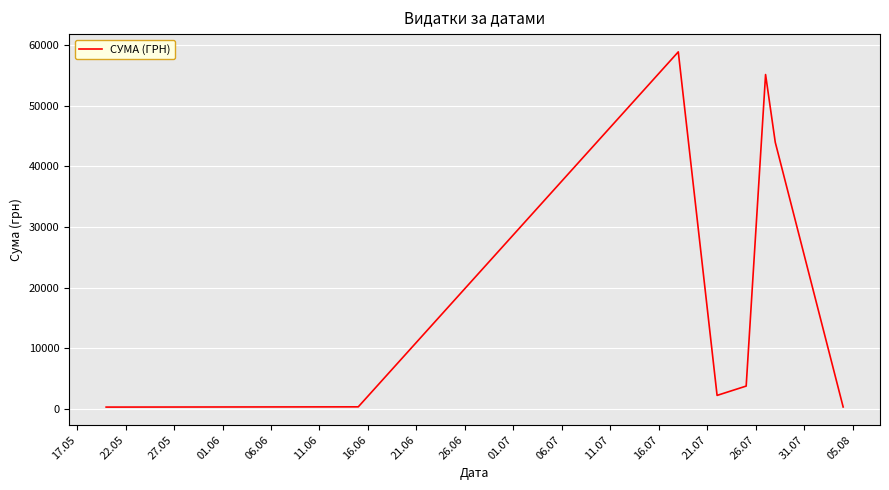

True or false: there are more than 2 points higher than both neighbors.

False